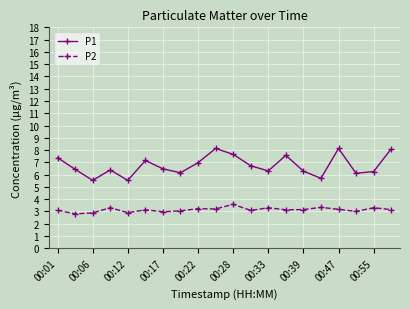

What are all the series names shown in the legend?

P1, P2